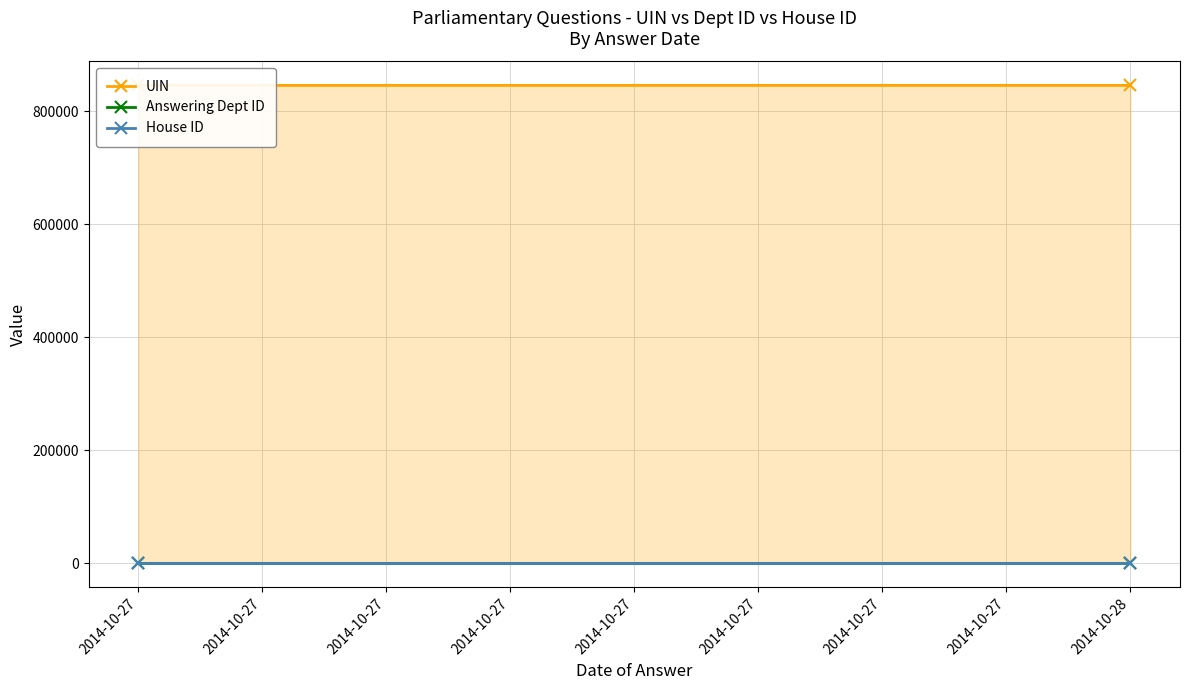

Reading left to right, extract all data points from this chart.

UIN: 845509	845522
Answering Dept ID: 49	64
House ID: 4	4